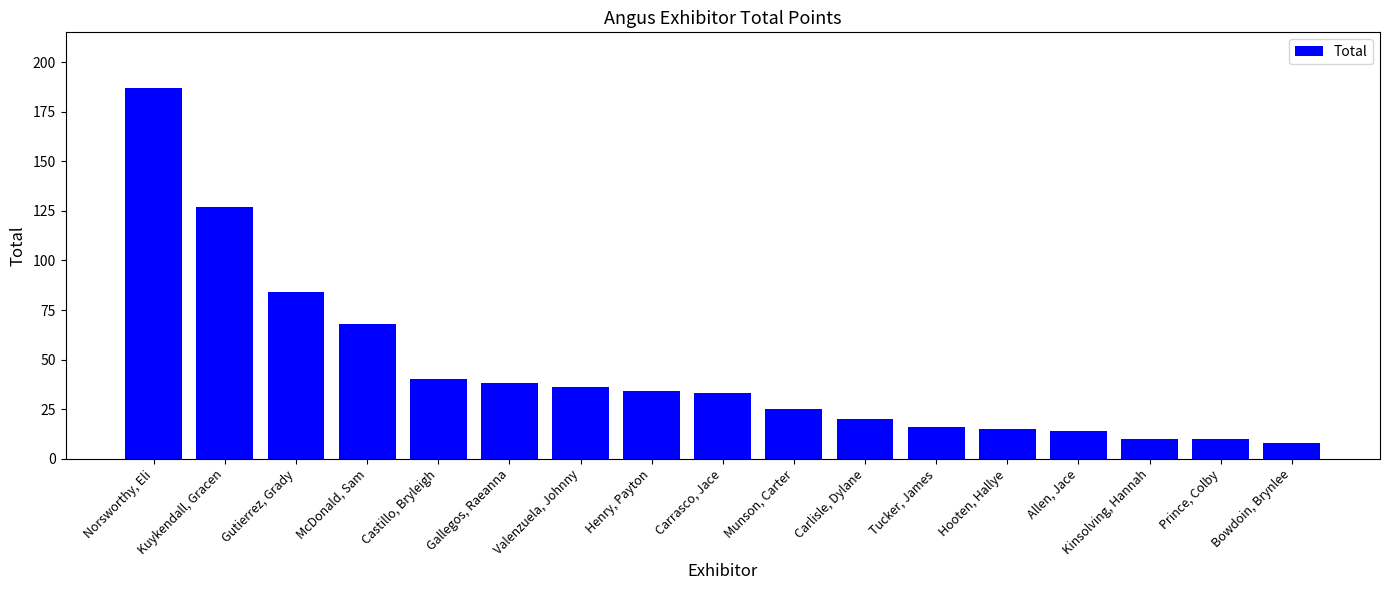

What is the change in value from Hooten, Hallye to Bowdoin, Brynlee?

-7